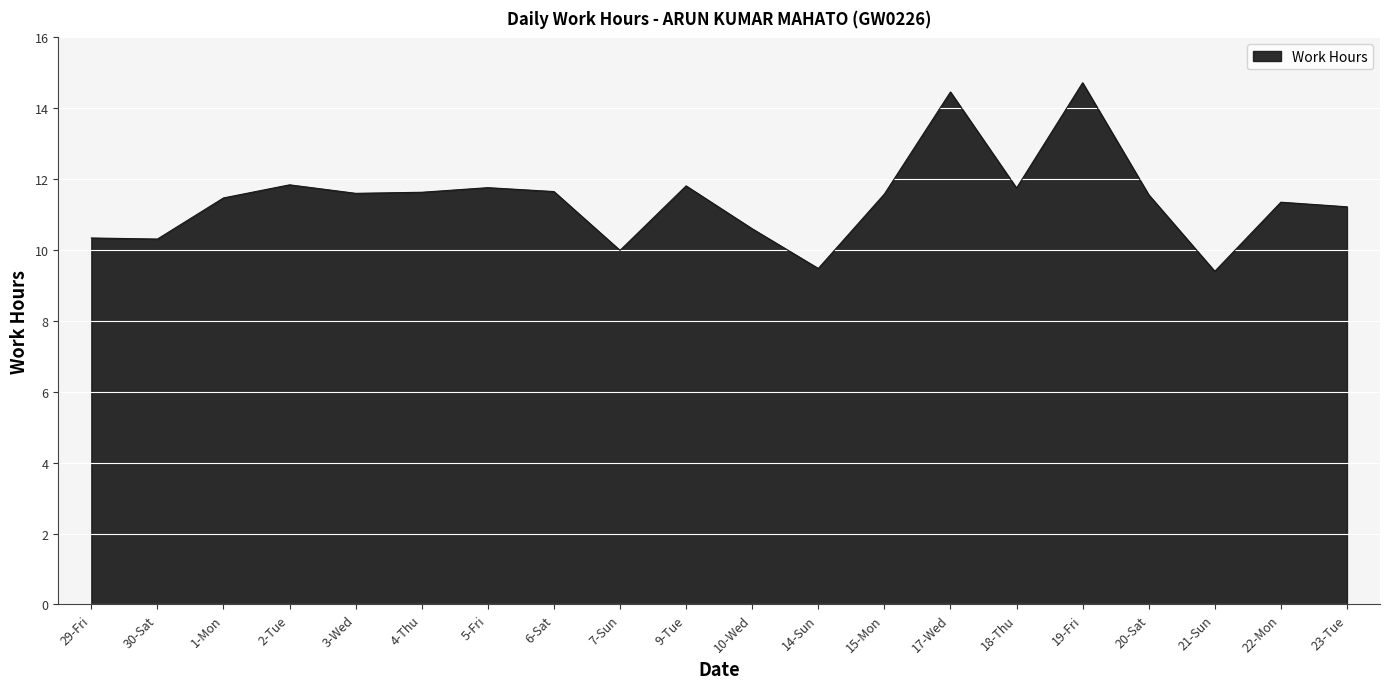

Does the chart have visible grid lines?

Yes